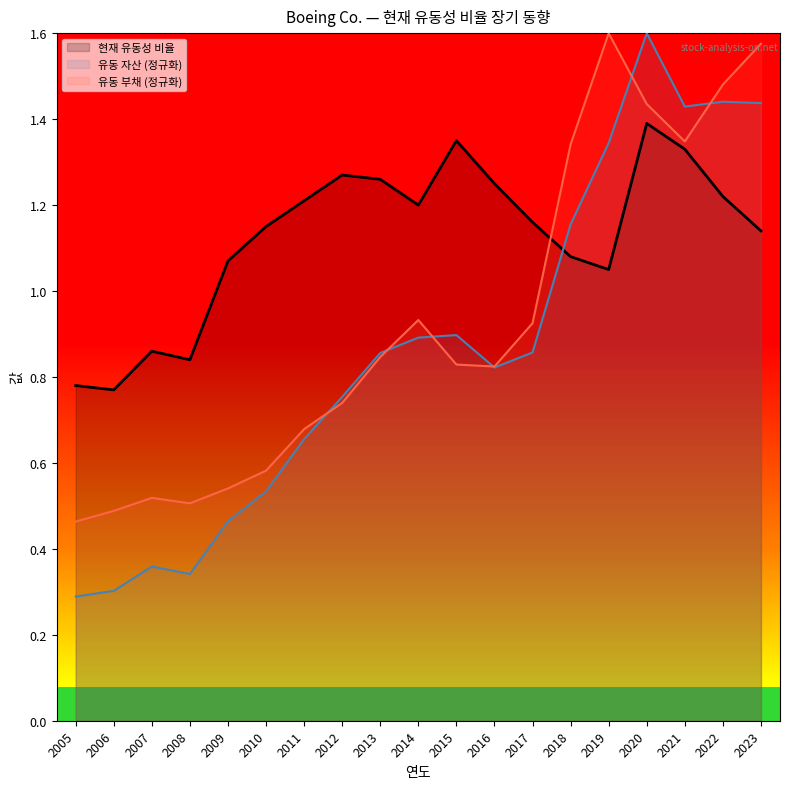

Between 2006 and 2020, which is larger?

2020